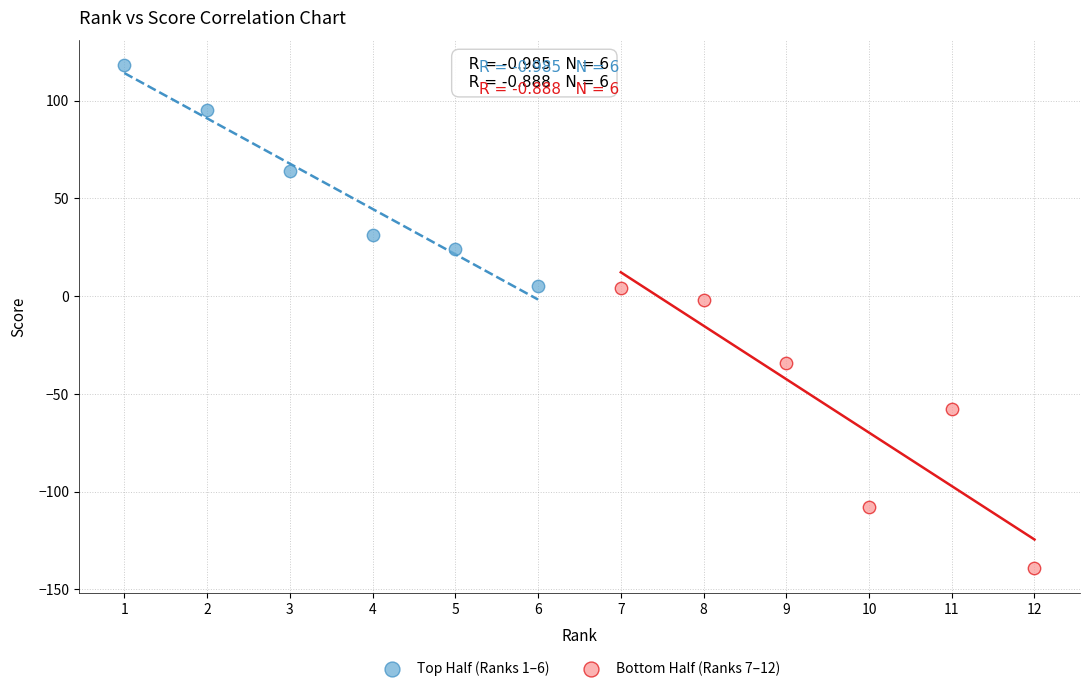

Which series reaches the maximum Y coordinate?

Top Half (Ranks 1–6)